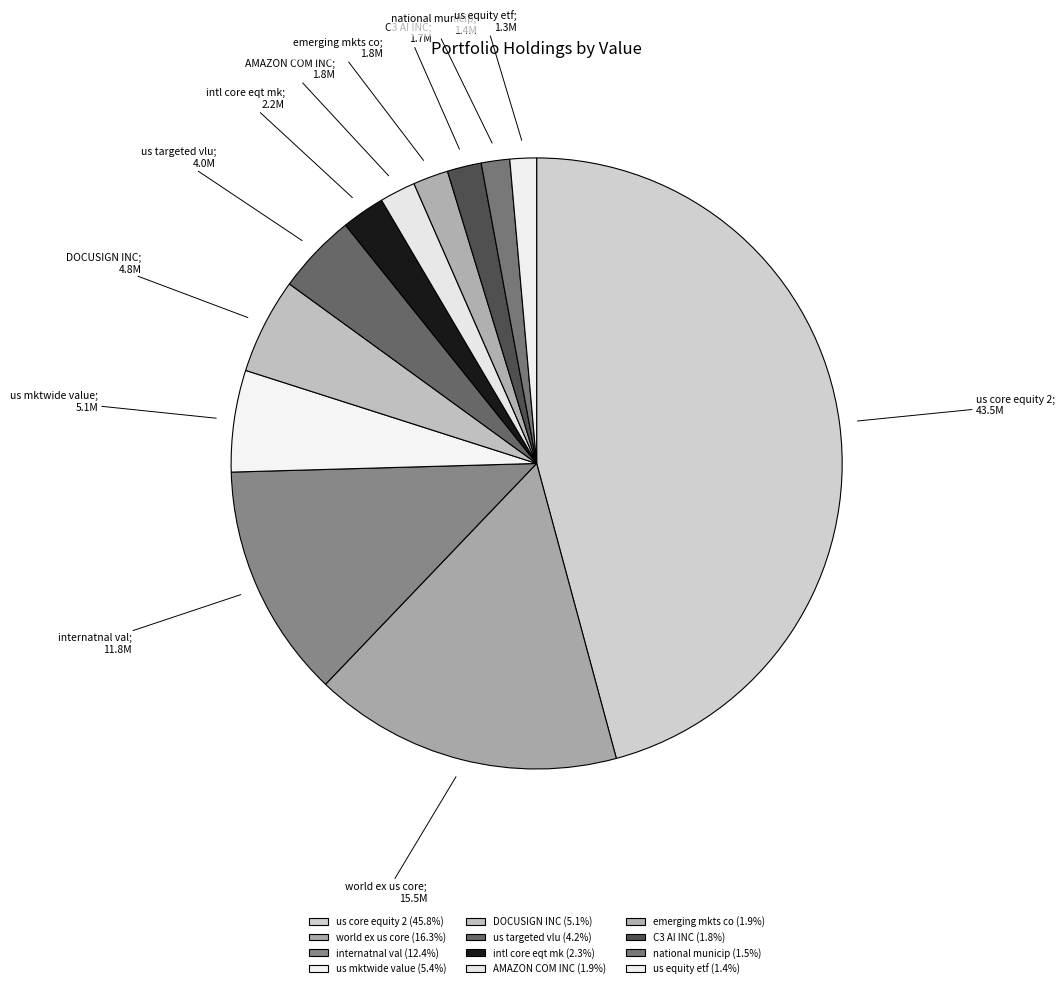

What is the largest slice in the pie chart?

us core equity 2